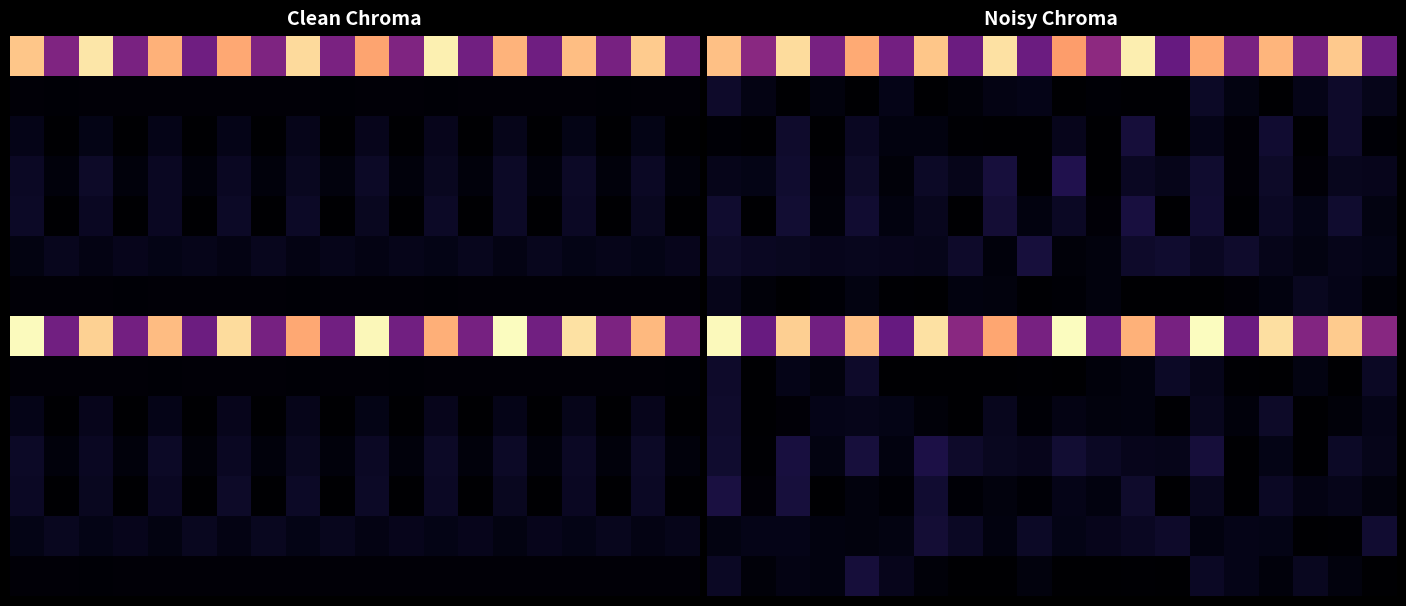

Which label corresponds to the largest value in the chart?

10